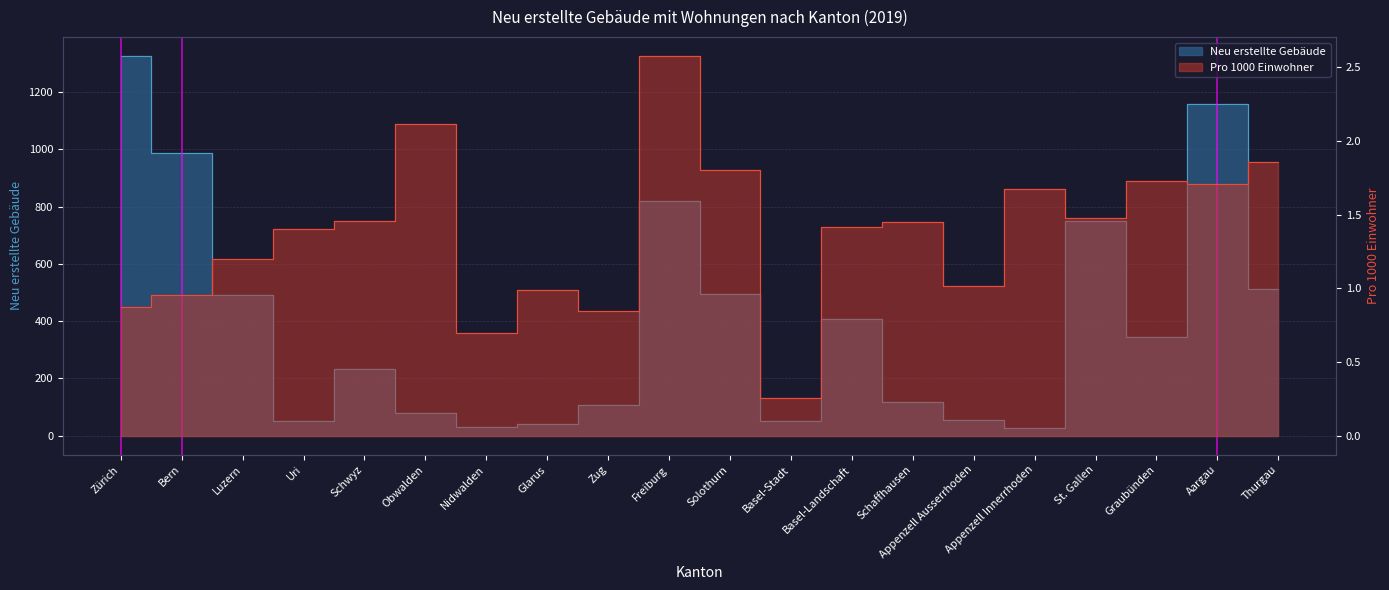

What is the label of the 4th point from the left?

Uri